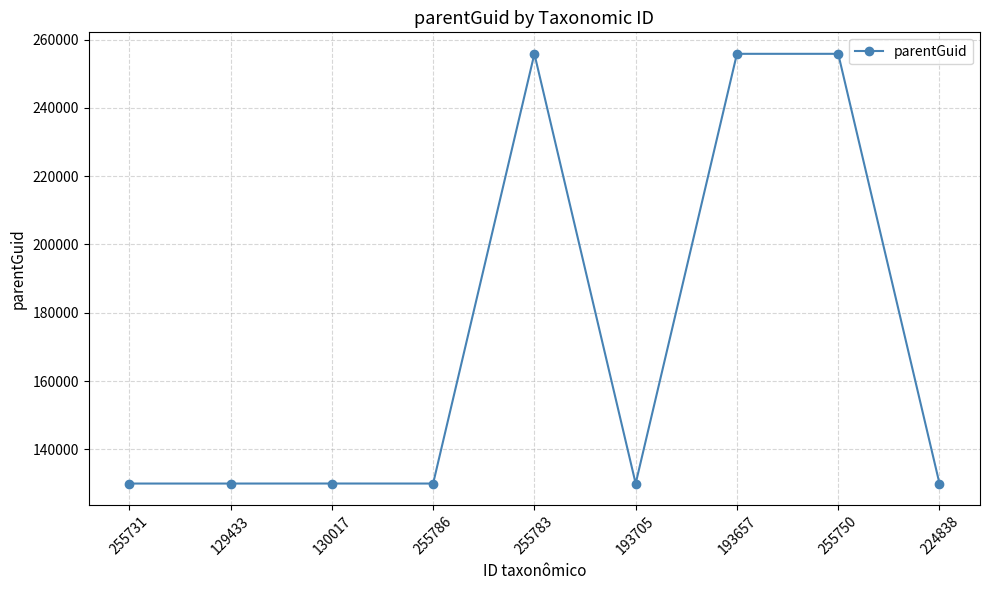

What is the sum of all values?

1547594